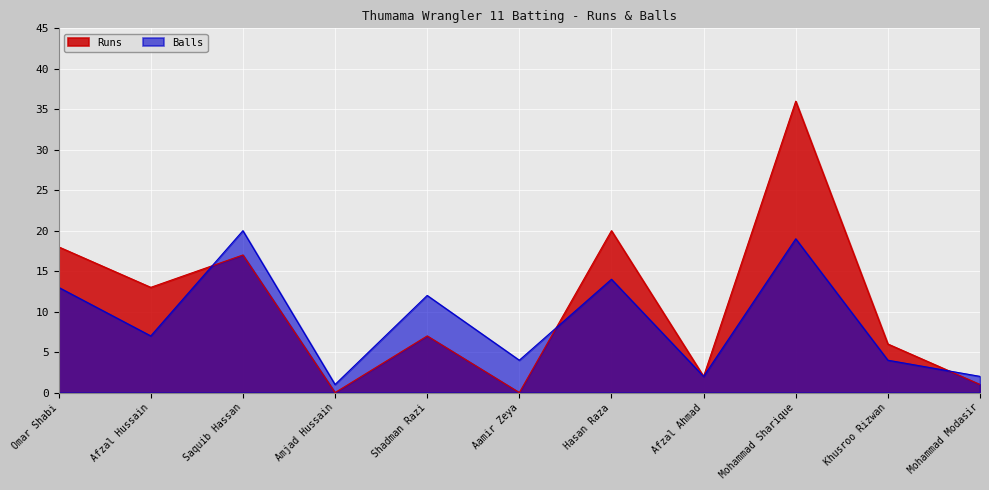

What are all the series names shown in the legend?

Runs, Balls